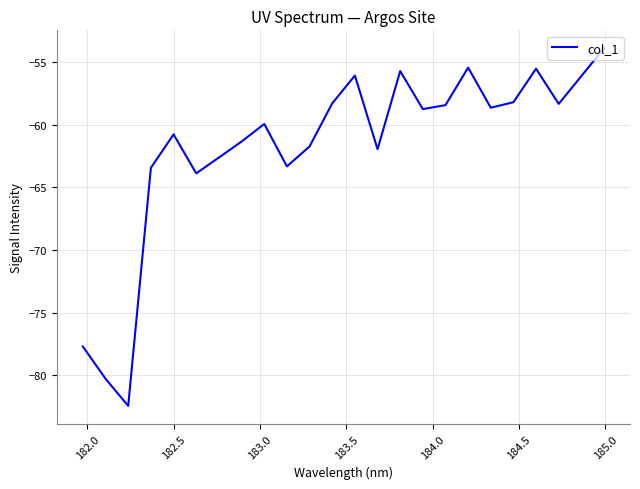

What is the smallest value displayed?

-82.4